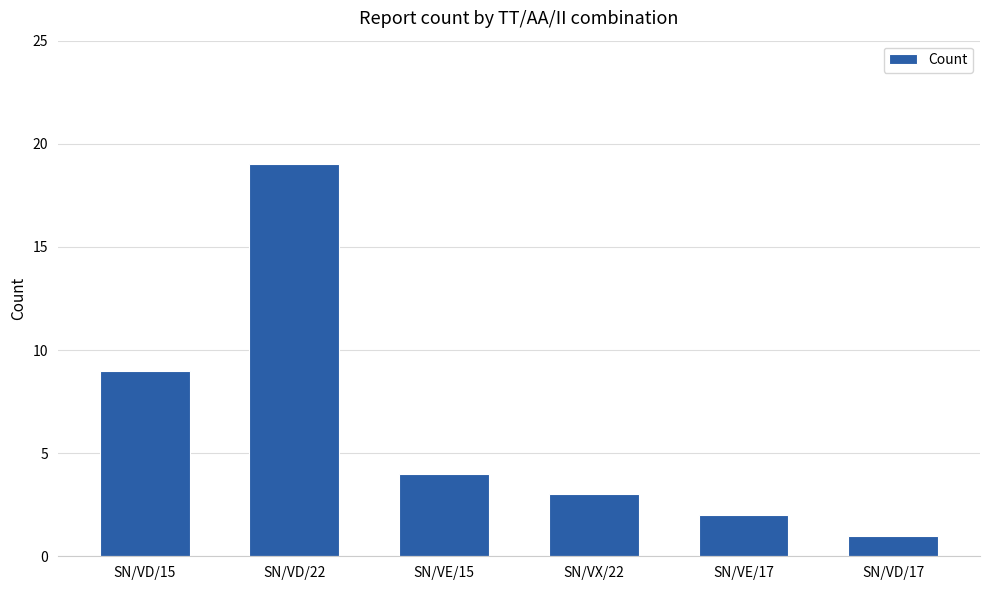

List the labels in order of value, smallest first.

SN/VD/17, SN/VE/17, SN/VX/22, SN/VE/15, SN/VD/15, SN/VD/22